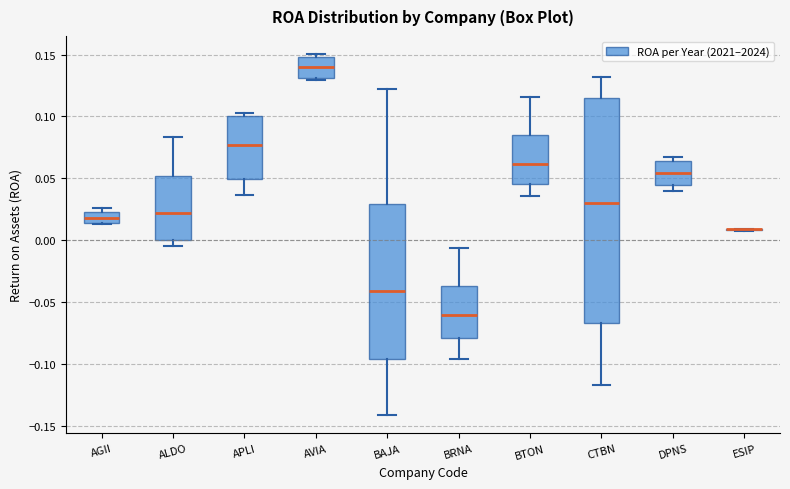

Comparing the boxes themselves (not the whiskers), which one is the tallest?

CTBN